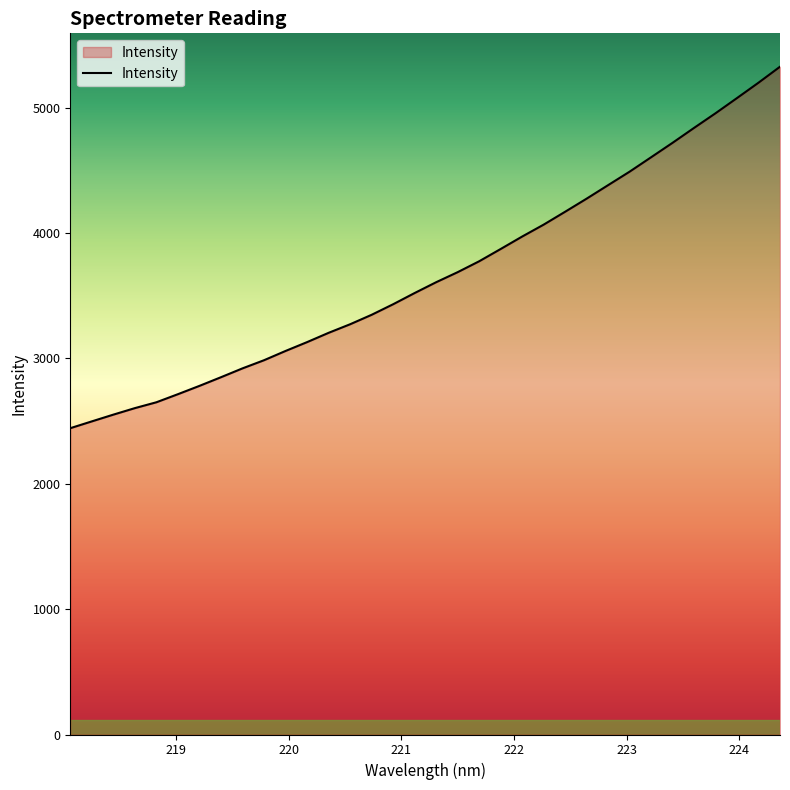

What is the difference between the maximum and minimum values?

2883.6